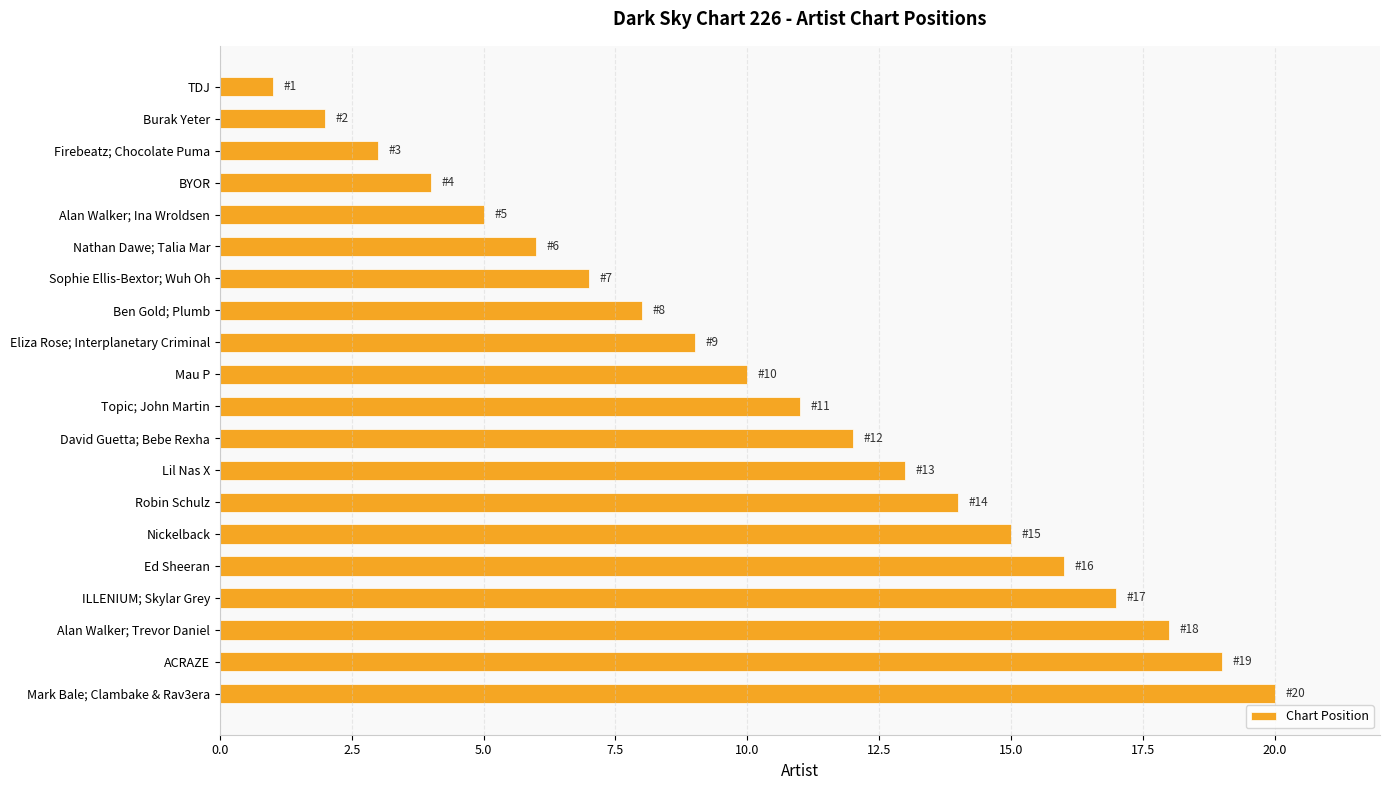

Which label corresponds to the largest value in the chart?

Mark Bale; Clambake & Rav3era